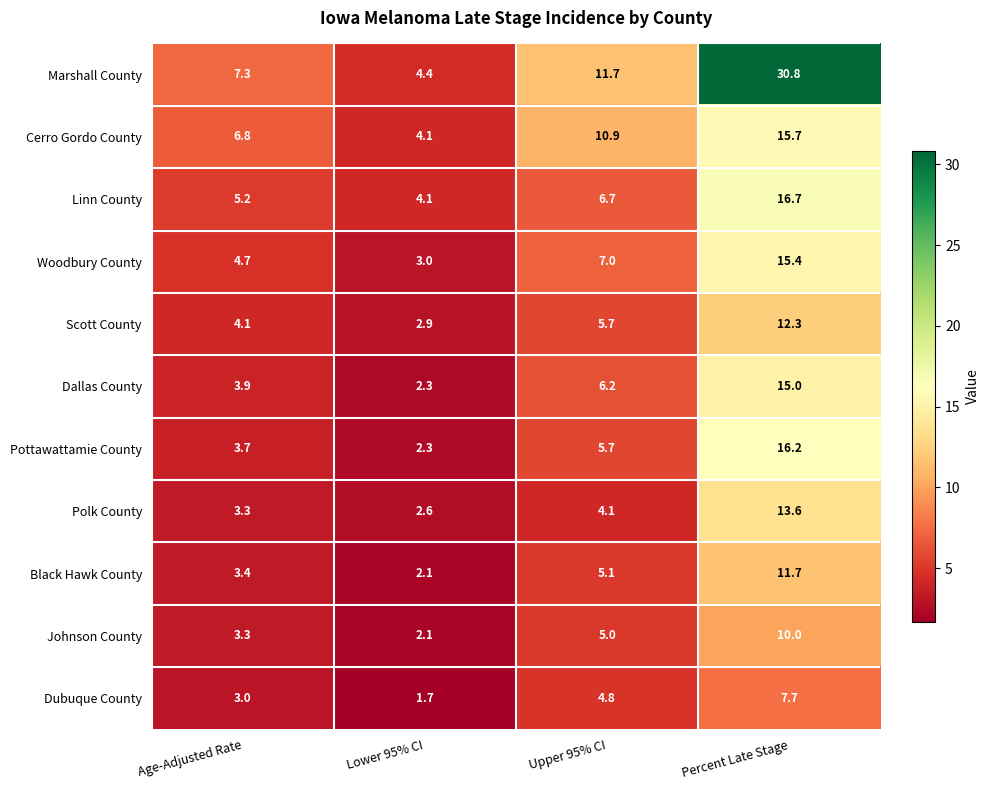

True or false: Polk County has a value of 3.3 at Age-Adjusted Rate.

True